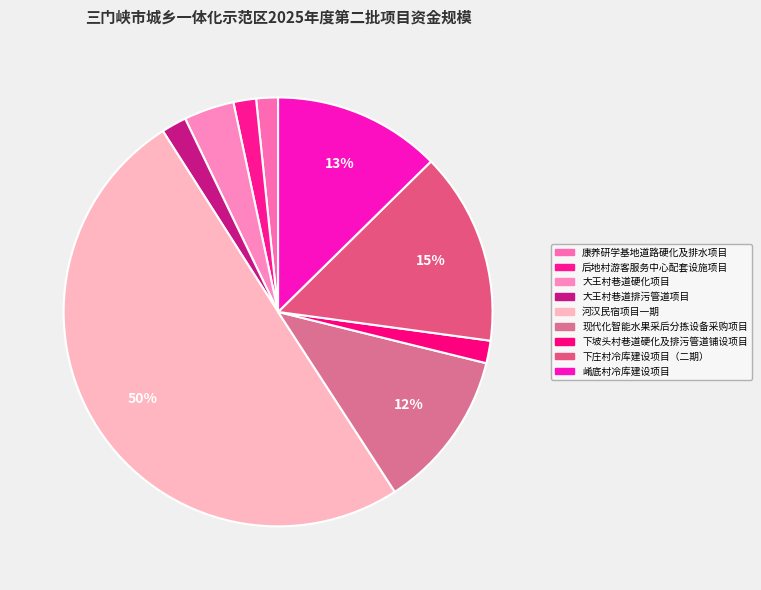

True or false: 下坡头村巷道硬化及排污管道铺设项目 accounts for 2% of the total.

True